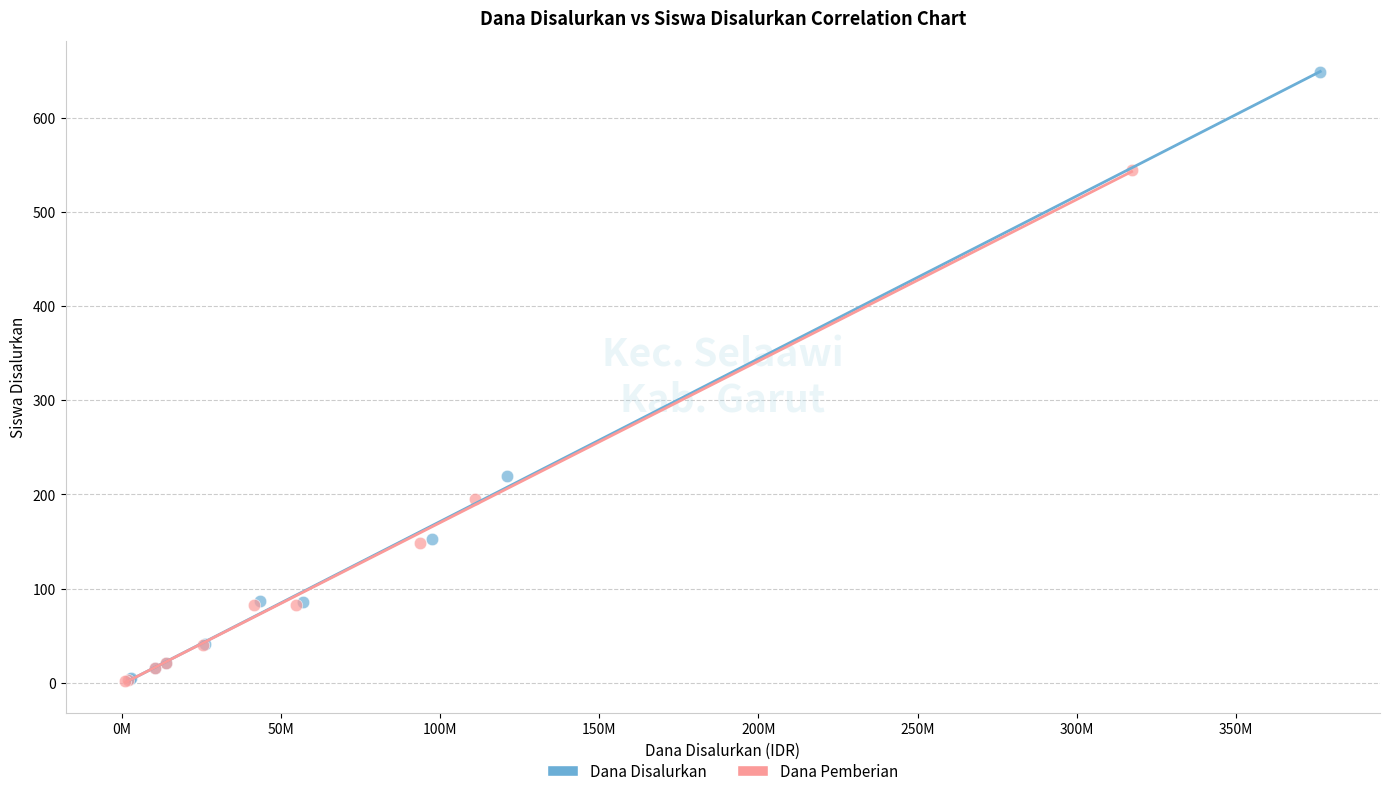

Which series has the widest spread of Y values?

Dana Disalurkan